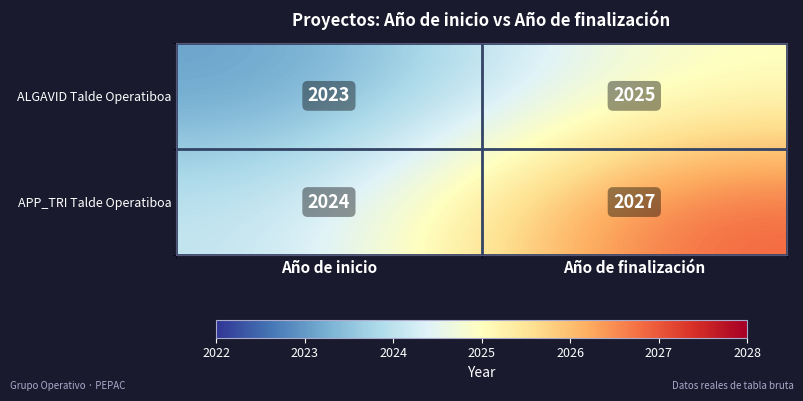

Which series has the largest range (max minus min)?

APP_TRI Talde Operatiboa